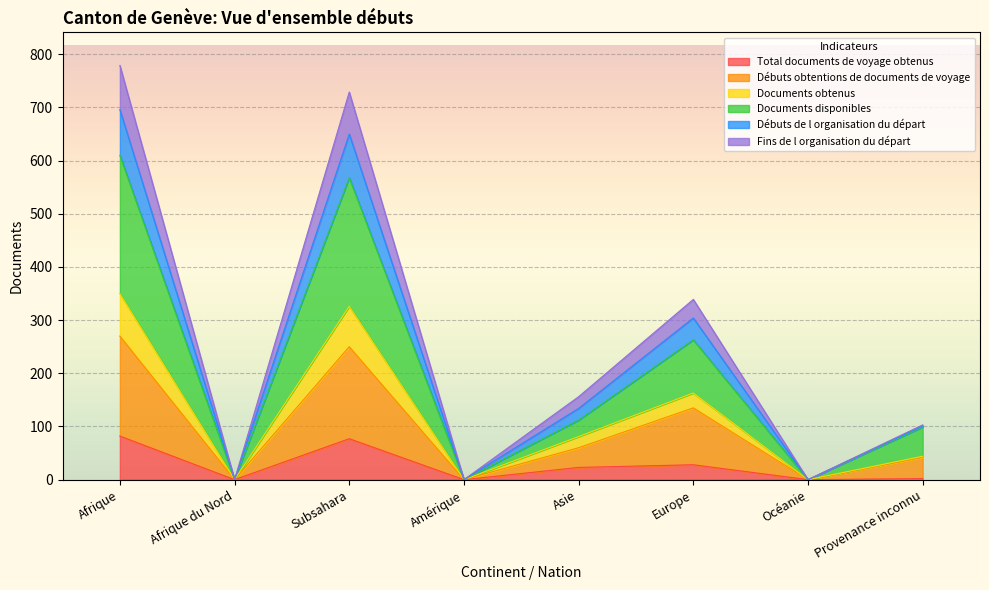

The Documents disponibles series shows 72 at Europe. True or false?

False